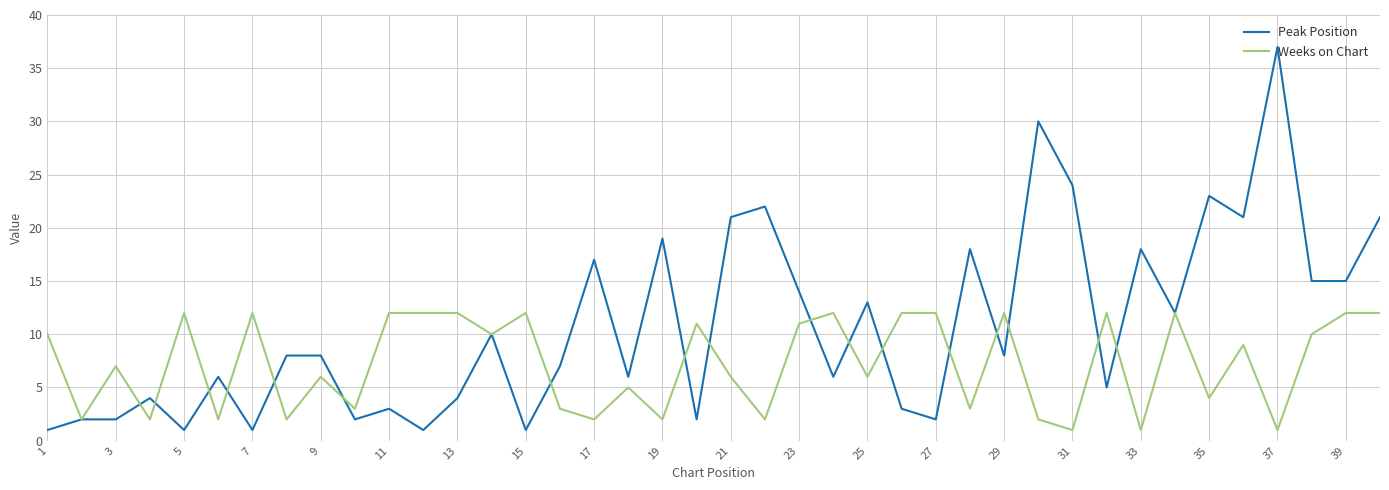

True or false: Peak Position has more than 1 interior local peaks.

True